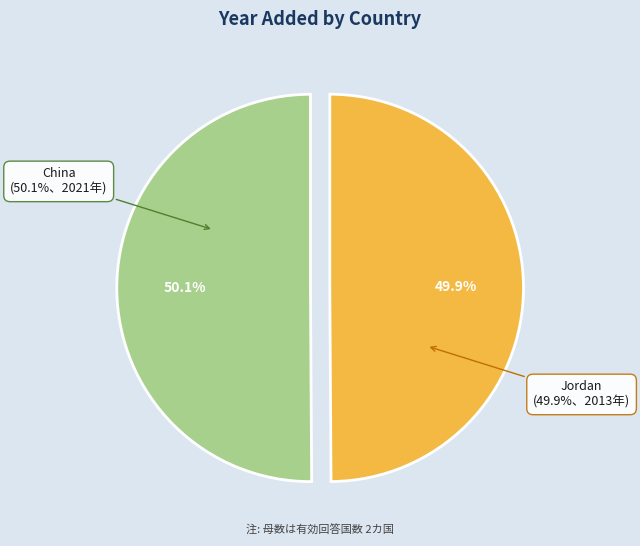

What is the change in value from China to Jordan?

-8